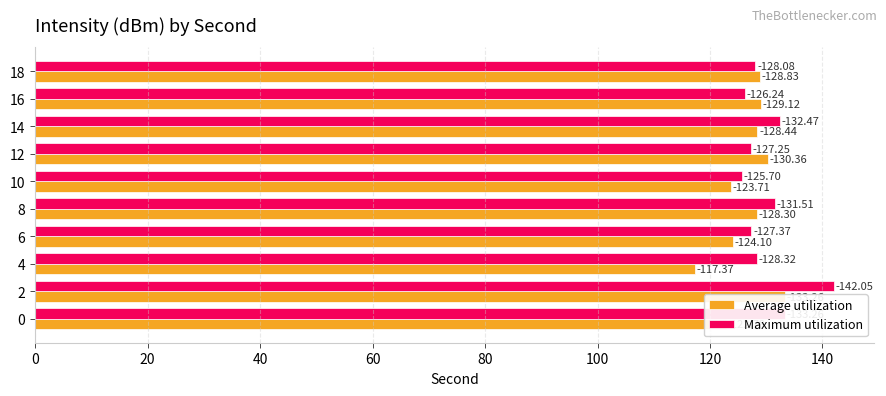

How many data points in Maximum utilization are less than 128?

4